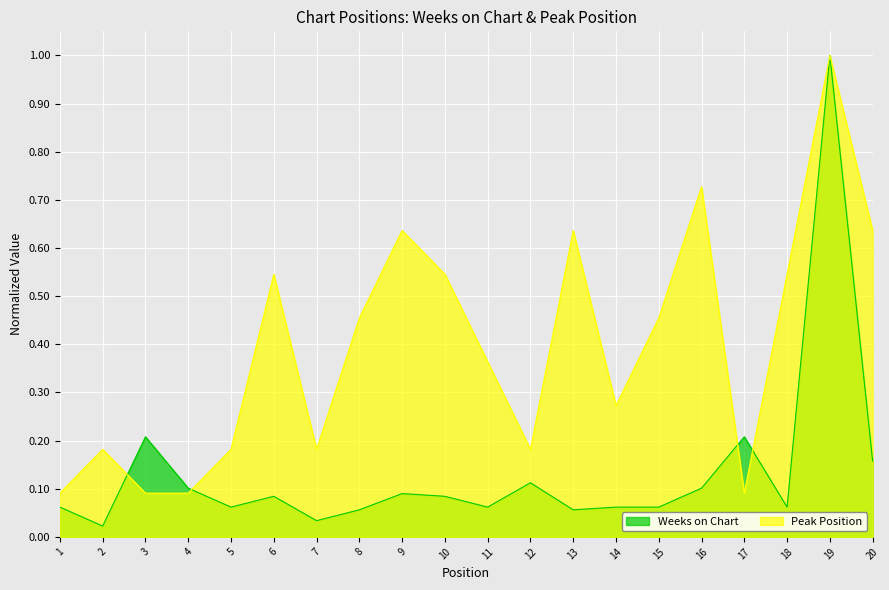

At which label does Peak Position reach its peak?

19